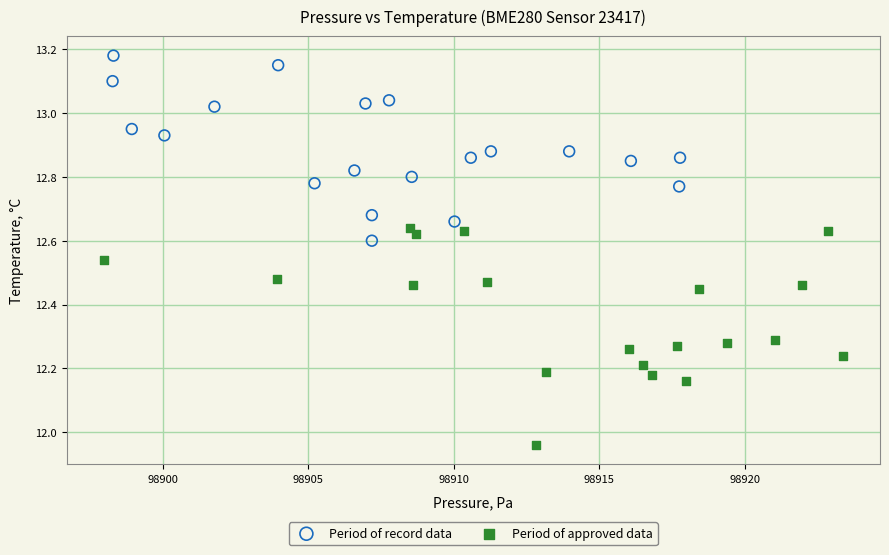

Which series reaches the maximum Y coordinate?

Period of record data